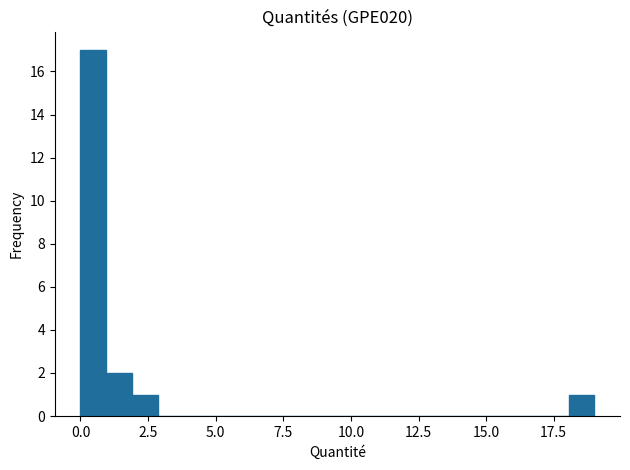

Read against the x-axis, roughly where is the centre of the tallest bar?

0.5